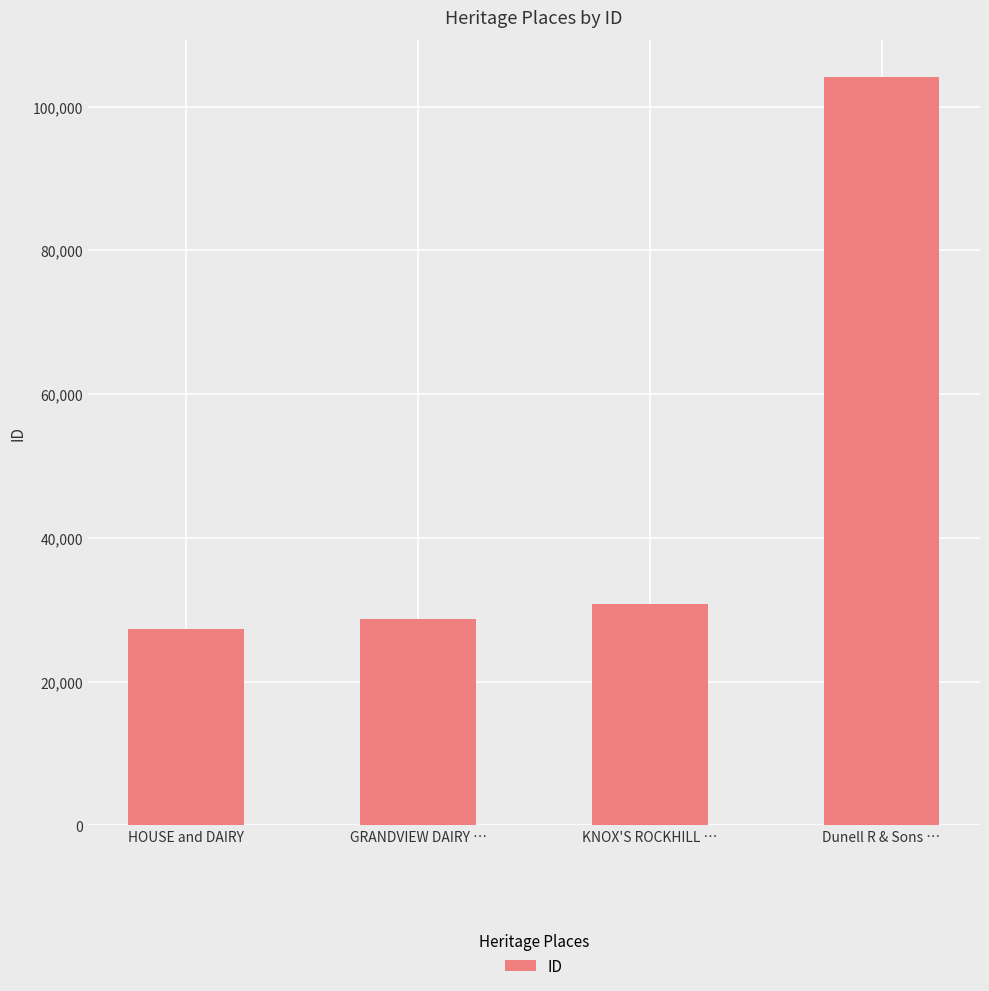

Where is the data nearest to the value 65679?

KNOX'S ROCKHILL …